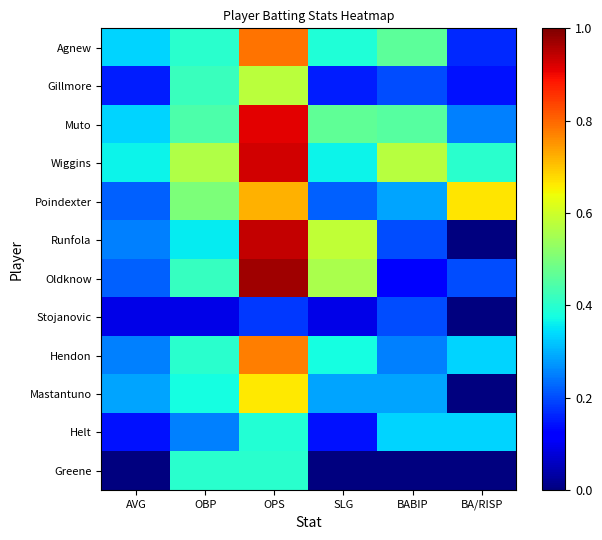

Between OPS and BA/RISP, which series saw the biggest shift?

Runfola